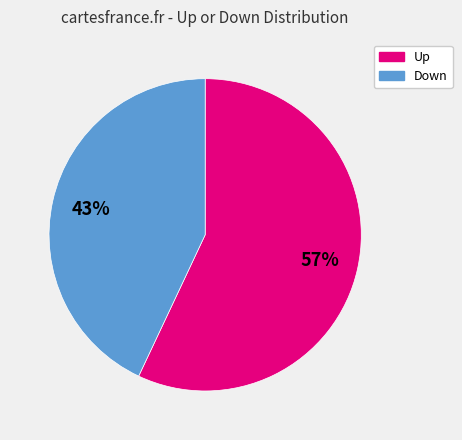

Is there any slice that represents more than half of the pie?

Yes